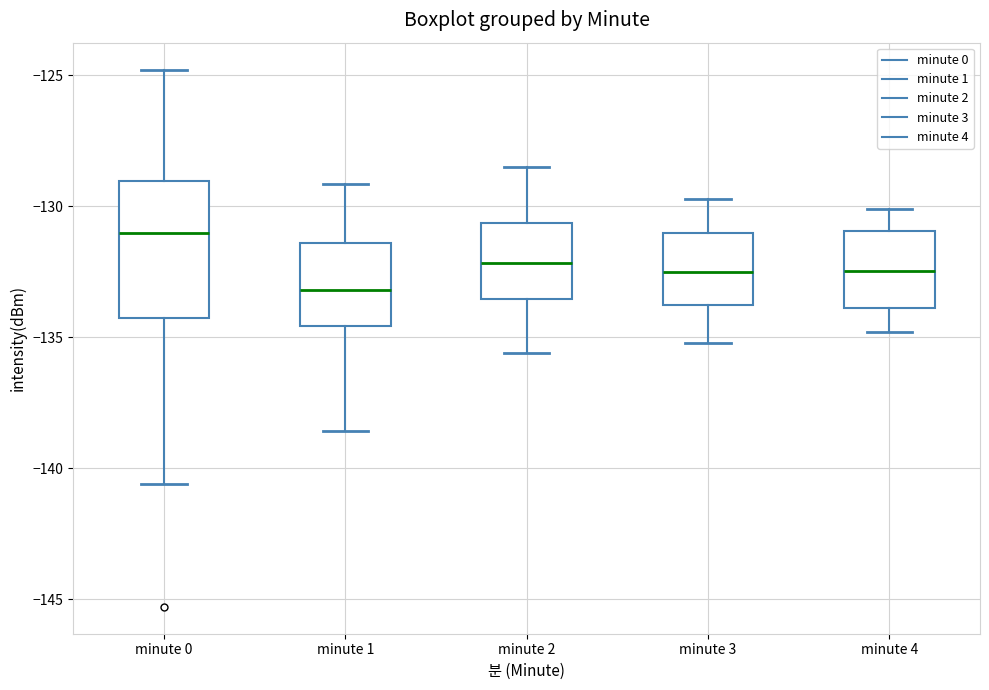

Which box has the lowest median line?

minute 1